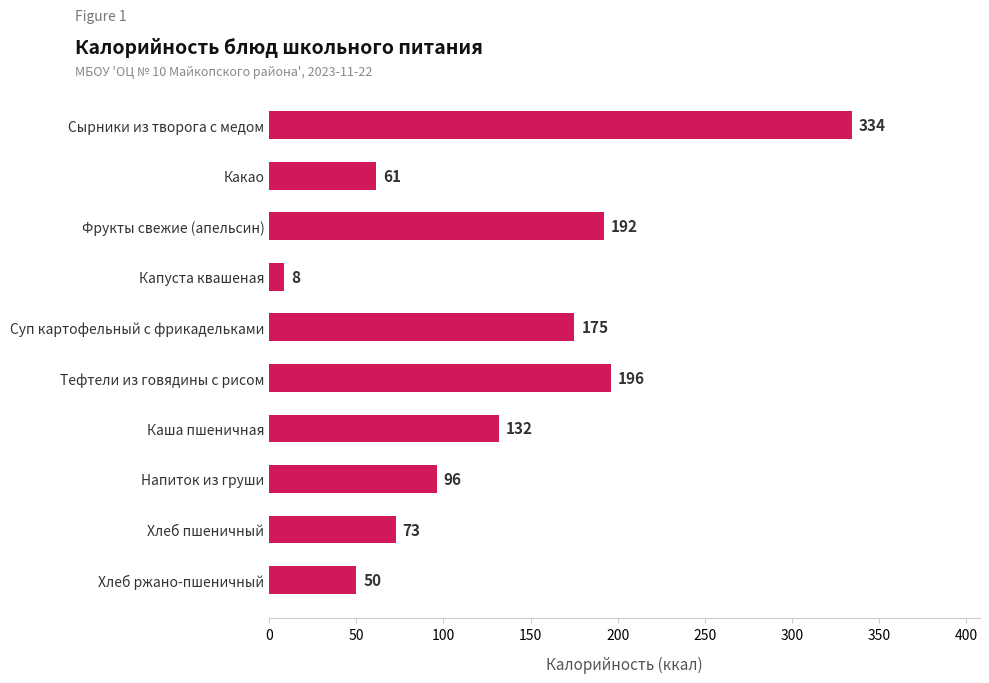

True or false: the data shows 175.1 at Суп картофельный с фрикадельками.

True